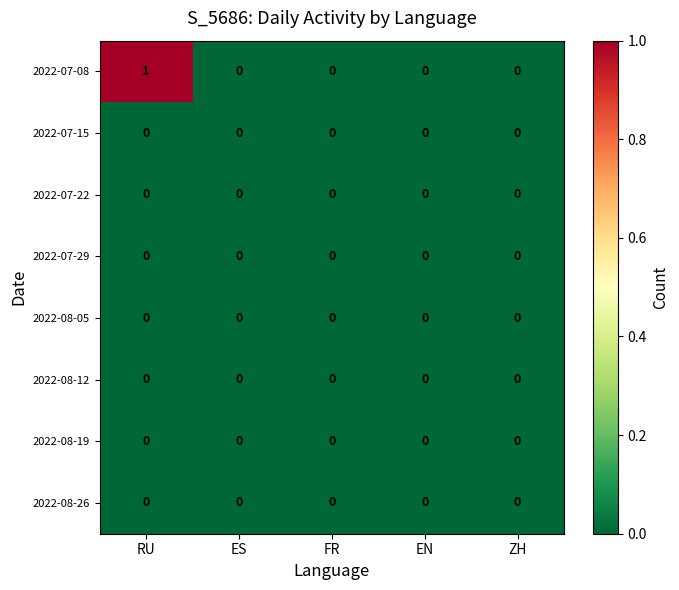

Which category has the highest value across all series?

RU